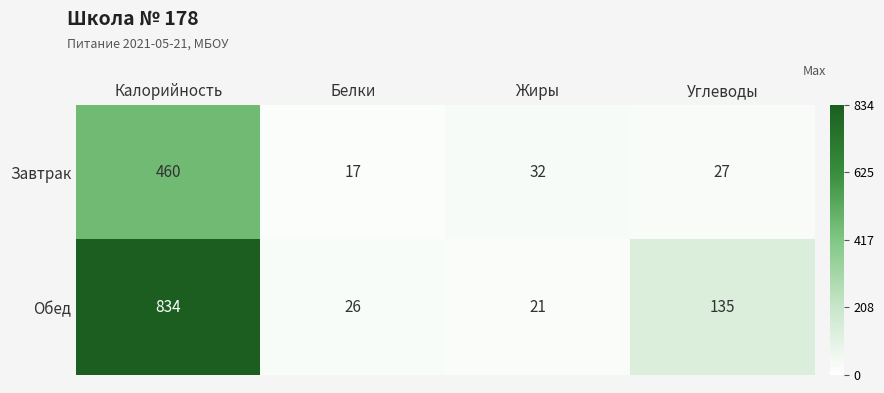

How many distinct data groups are displayed?

2